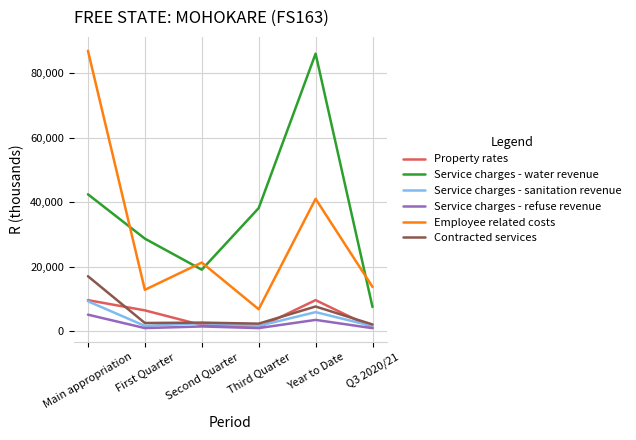

True or false: Service charges - sanitation revenue and Employee related costs intersect in this chart.

False